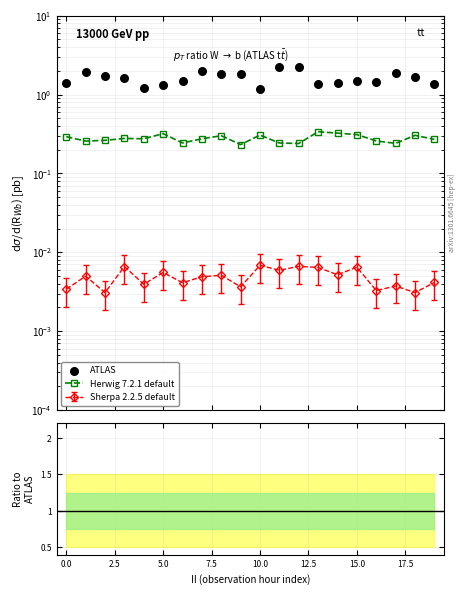

Which series reaches the maximum Y coordinate?

ATLAS